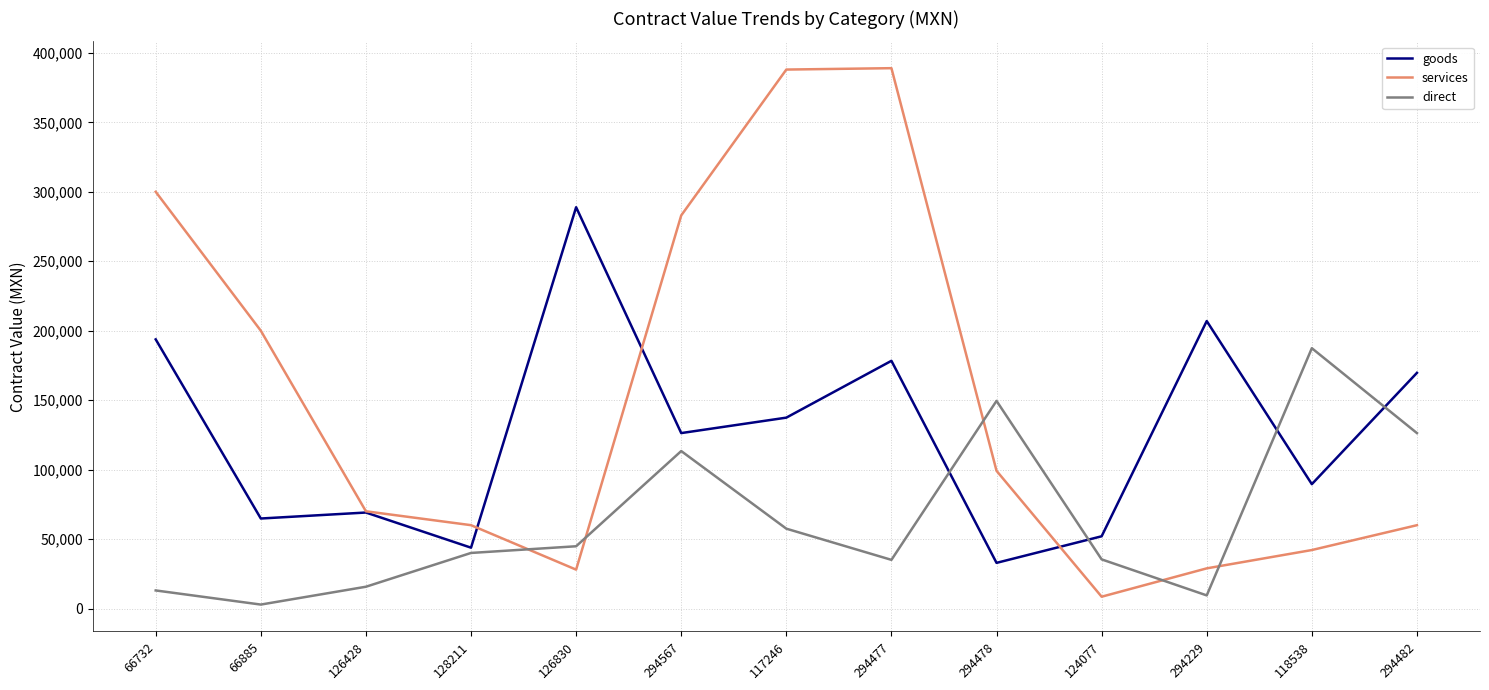

Read the services value at 294229.

28910.0